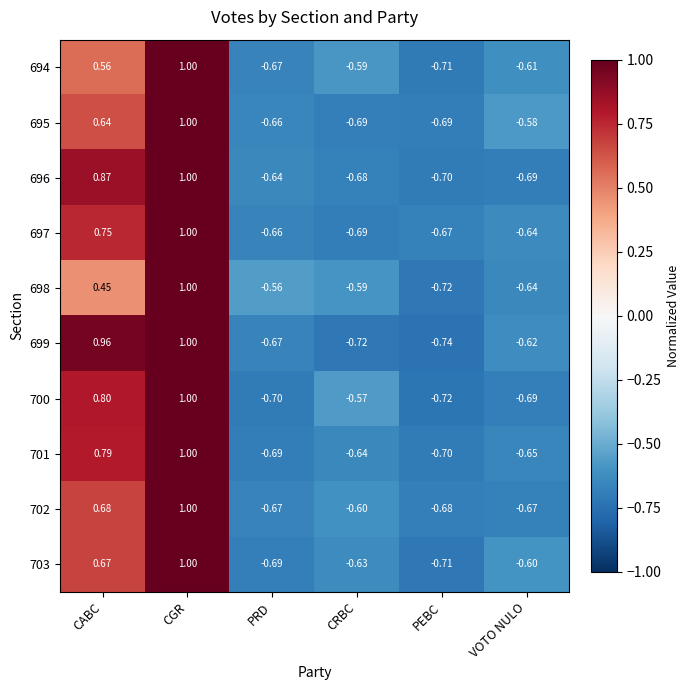

What is the greatest value displayed?

1.0